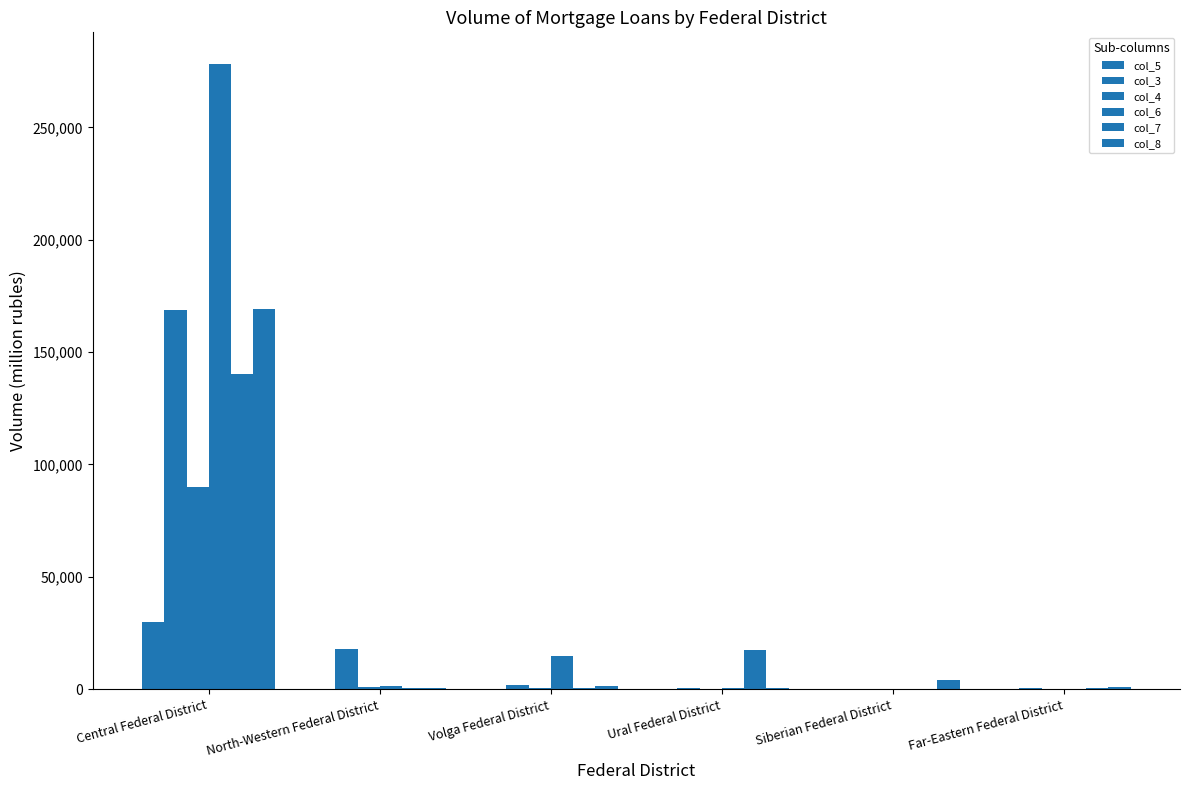

How many series are shown in this chart?

6